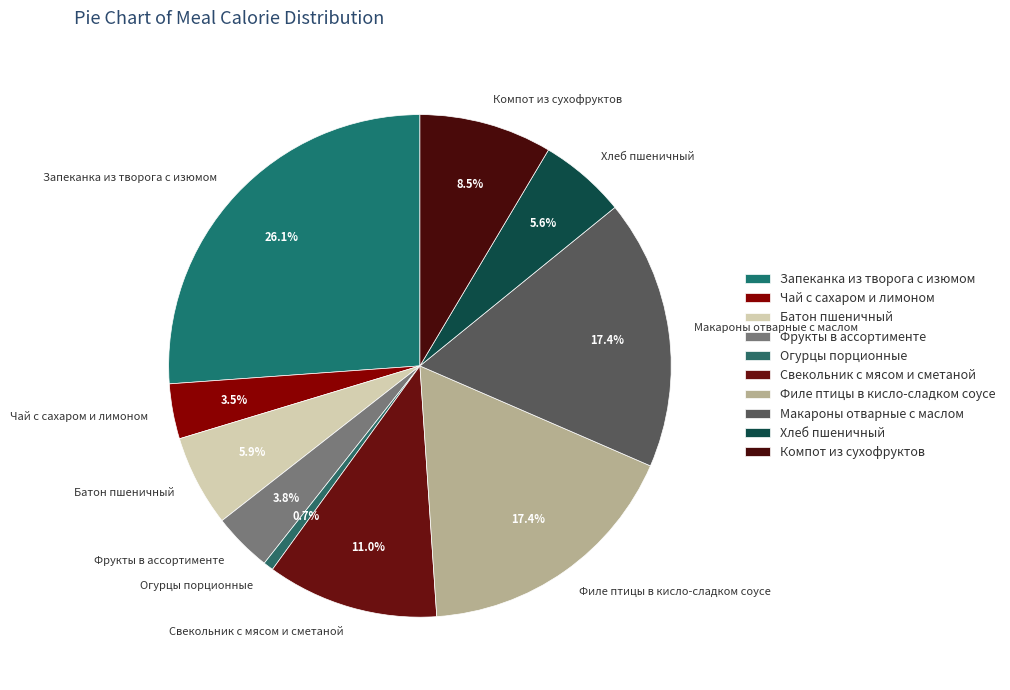

To the nearest percent, what percentage of the pie is Филе птицы в кисло-сладком соусе?

17%